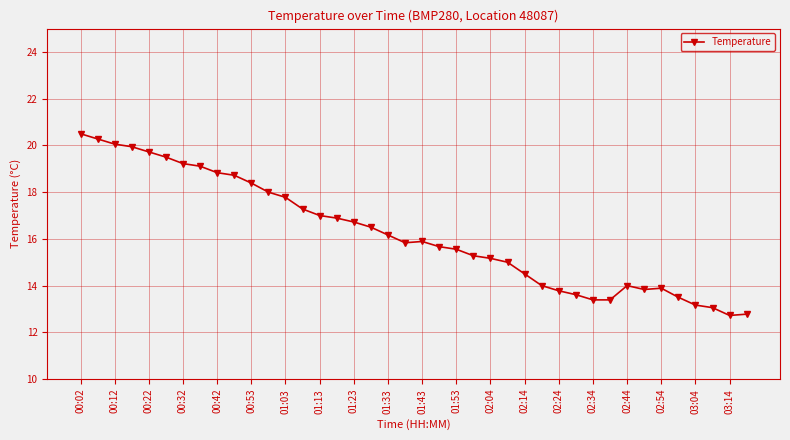

True or false: there are more than 1 points higher than both neighbors.

True